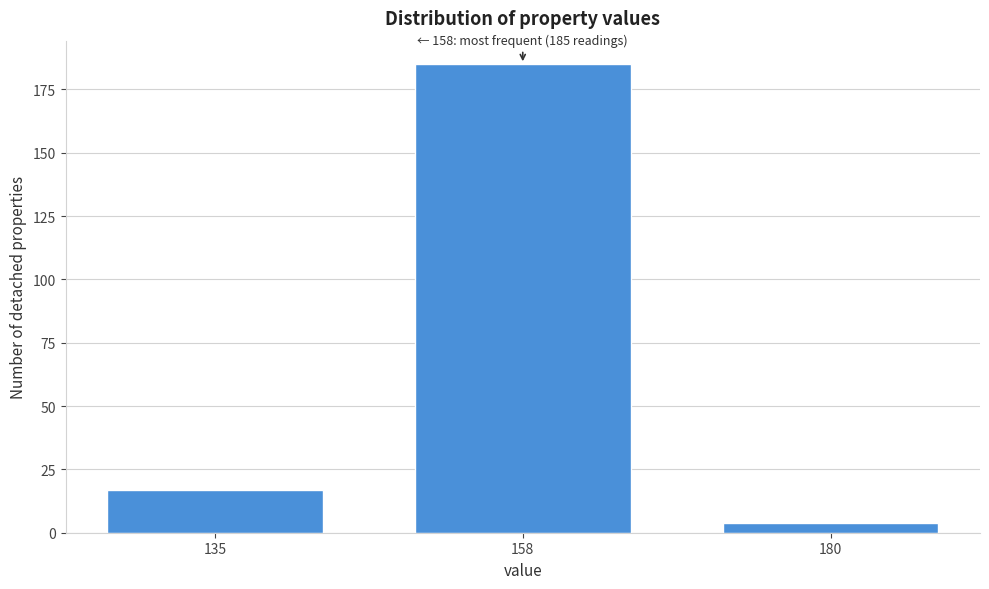

Reading right to left, extract all data points from this chart.

180=4	158=185	135=17